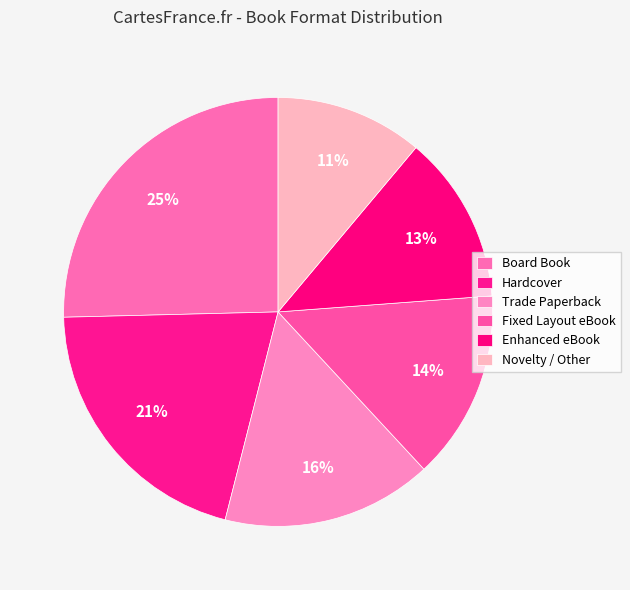

Is there a majority slice in this chart?

No